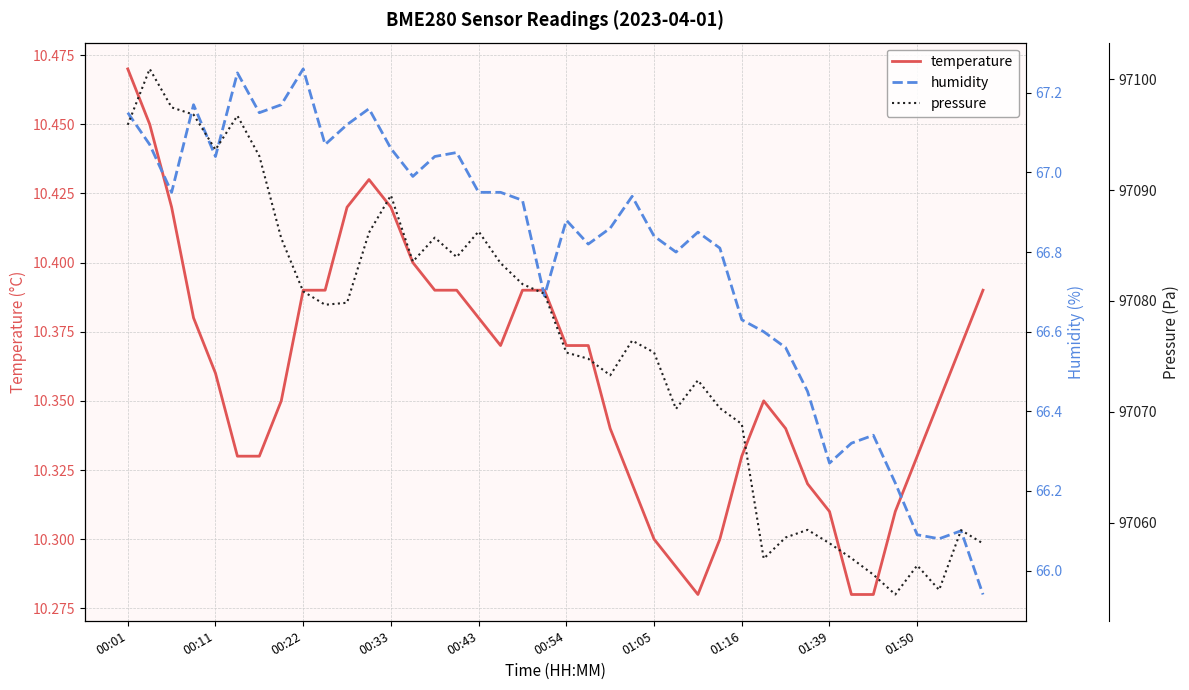

Which category has the lowest value in the pressure series?

35